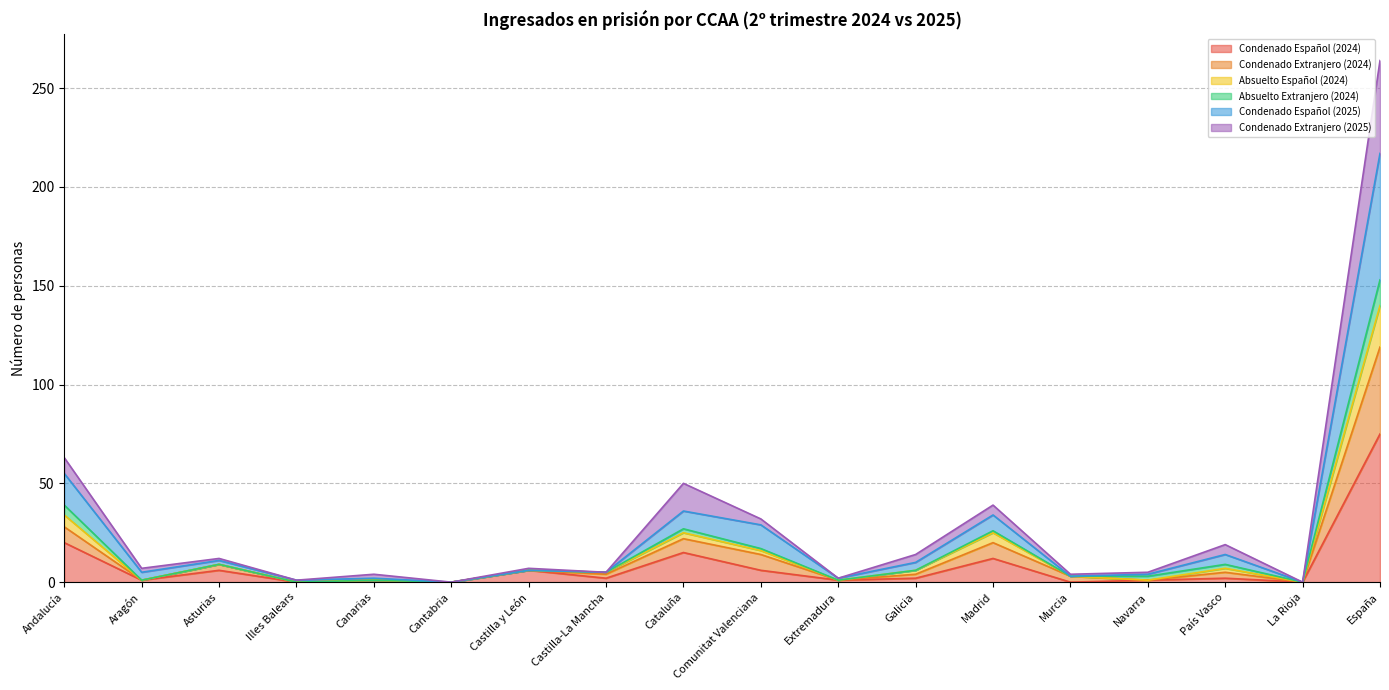

What is the label of the 8th point from the left?

Castilla-La Mancha